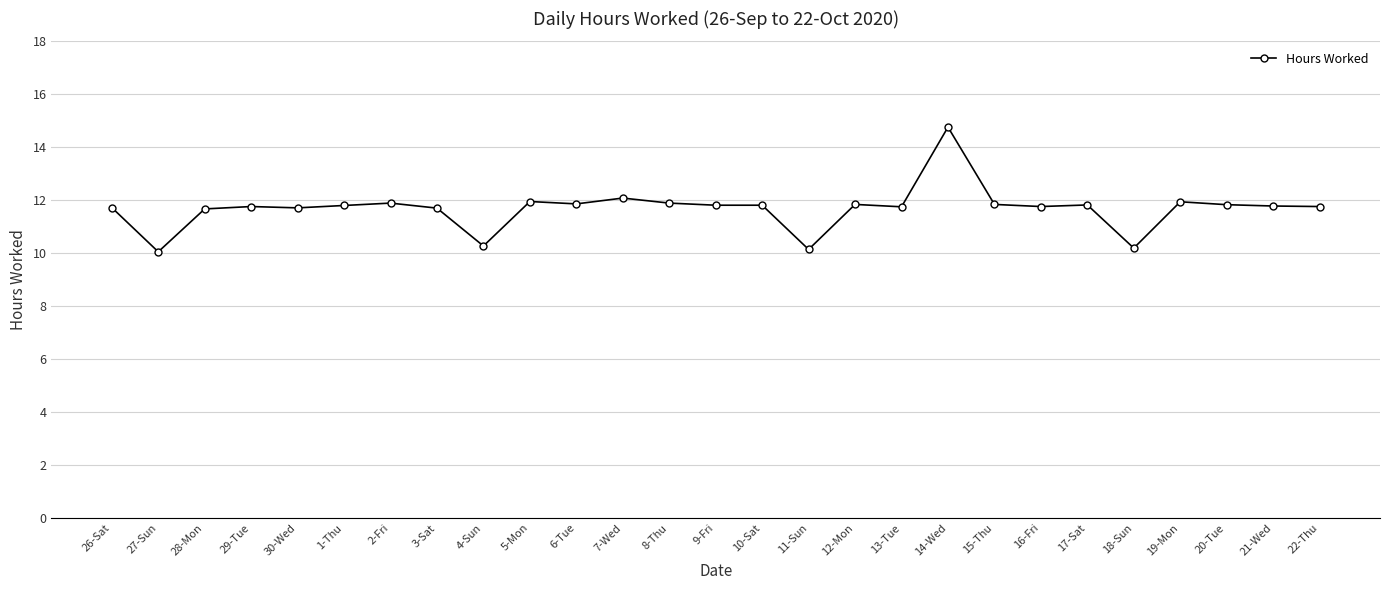

Is this an area chart (filled region under the line)?

No